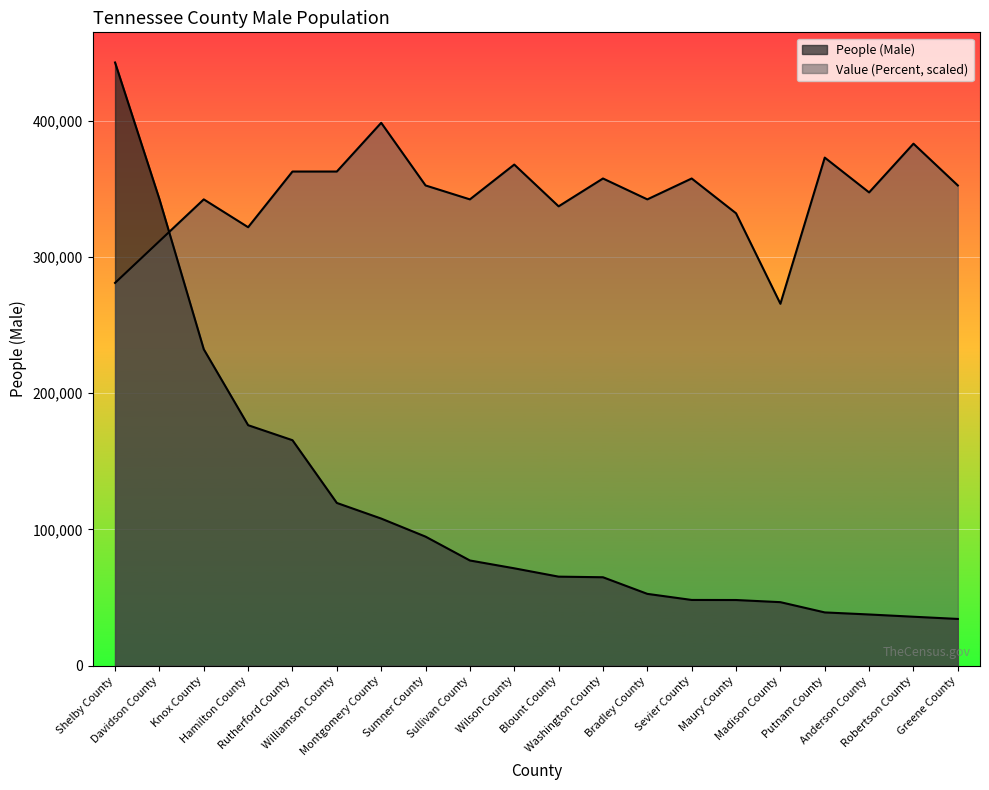

What is the maximum value shown in the chart?

442789.0